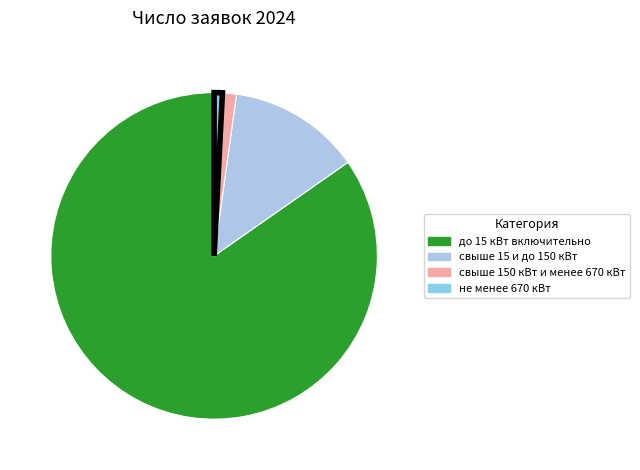

To the nearest percent, what is the difference between the largest and smallest slice percentages?

84%